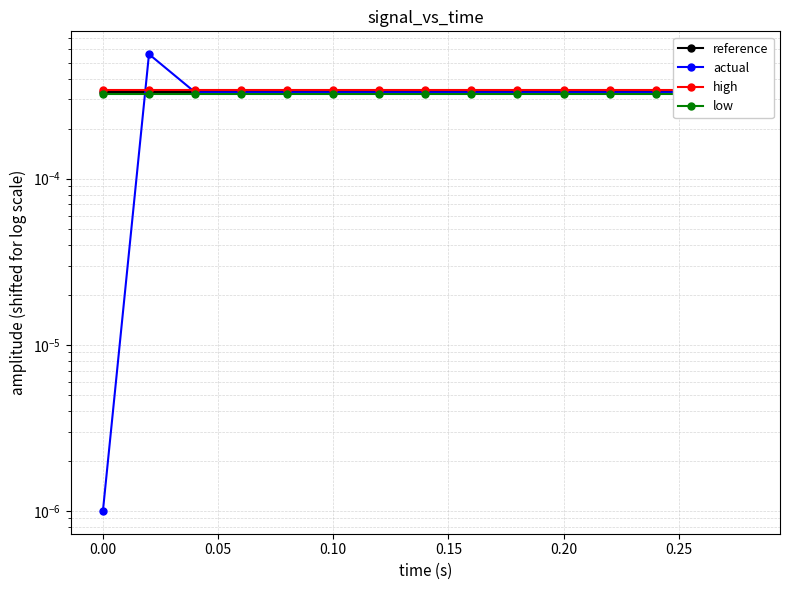

How many series are shown in this chart?

4